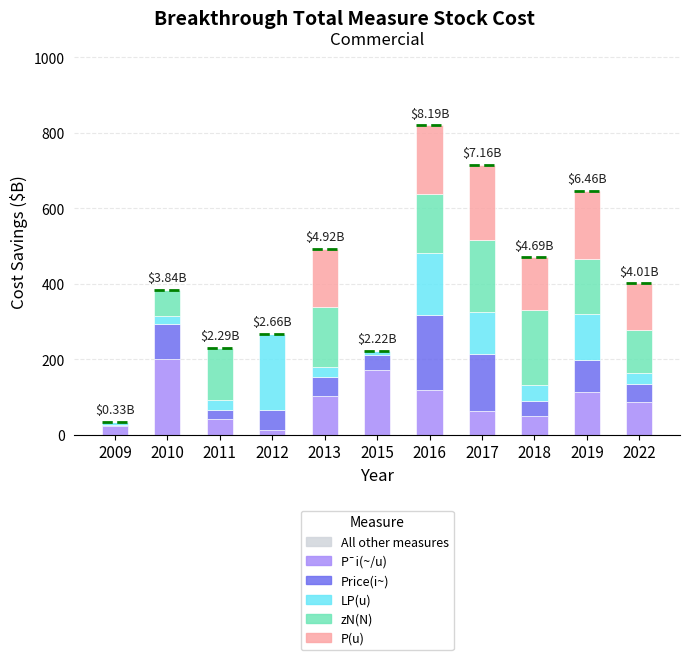

What is the total value across all series at 2011?

229.1